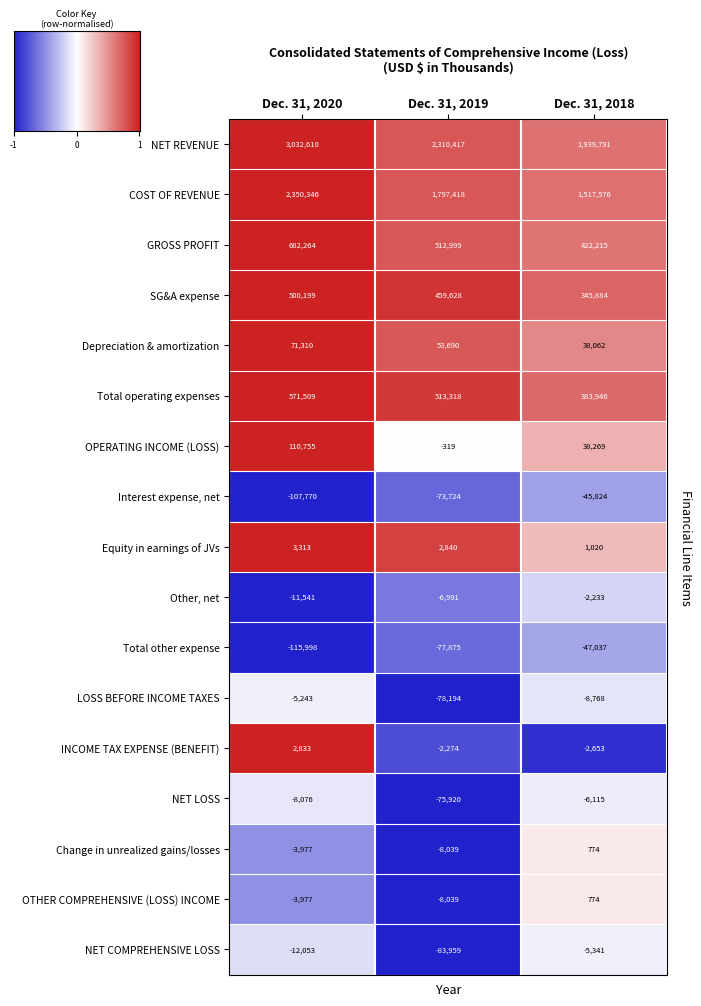

Between Dec. 31, 2020 and Dec. 31, 2019, which series saw the biggest shift?

NET REVENUE